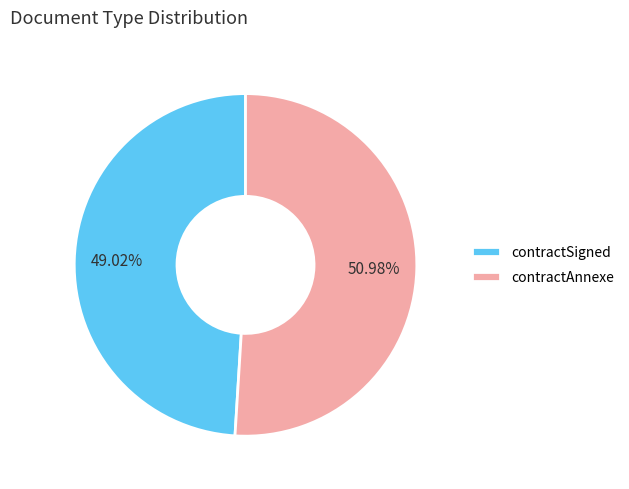

What percentage is the contractAnnexe slice, to the nearest percent?

51%